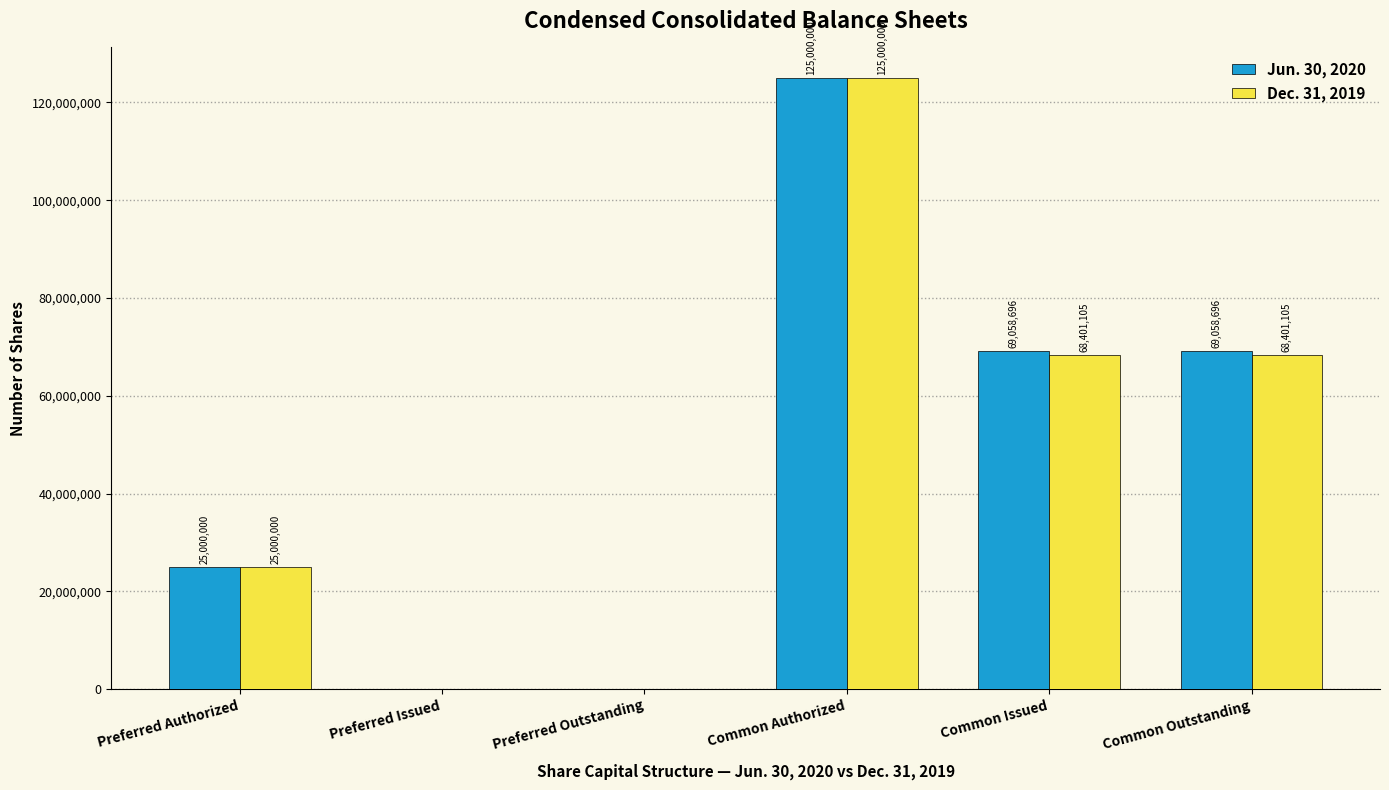

Between Common Authorized and Common Issued, which series saw the biggest shift?

Dec. 31, 2019